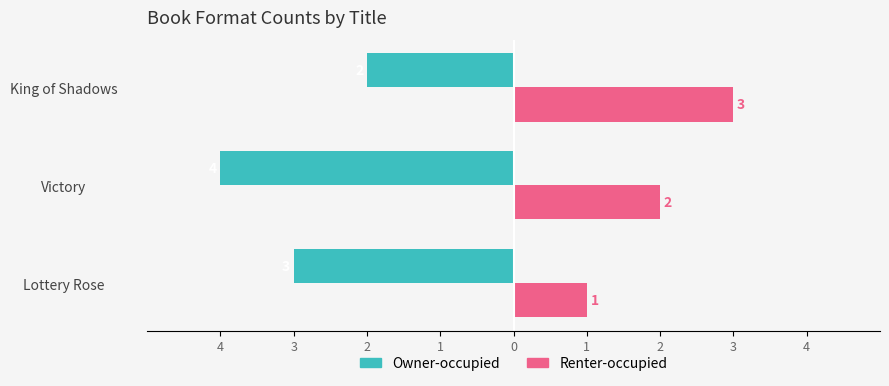

What is the difference between the maximum and minimum values in the Owner-occupied series?

2